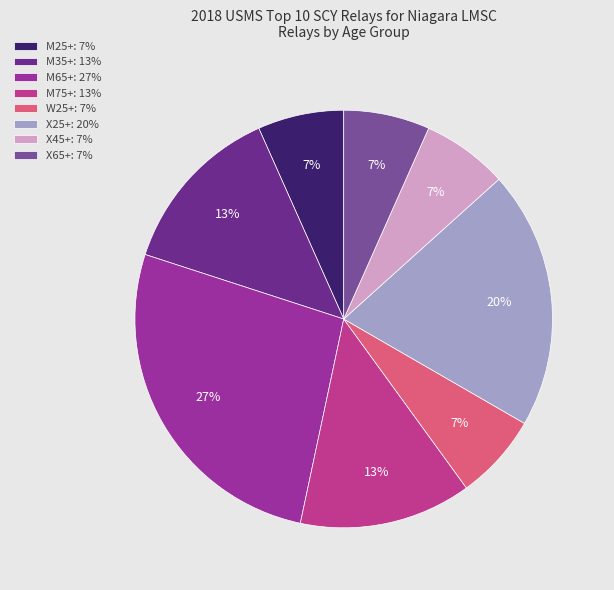

To the nearest percent, what is the combined percentage of W25+ and X25+?

27%